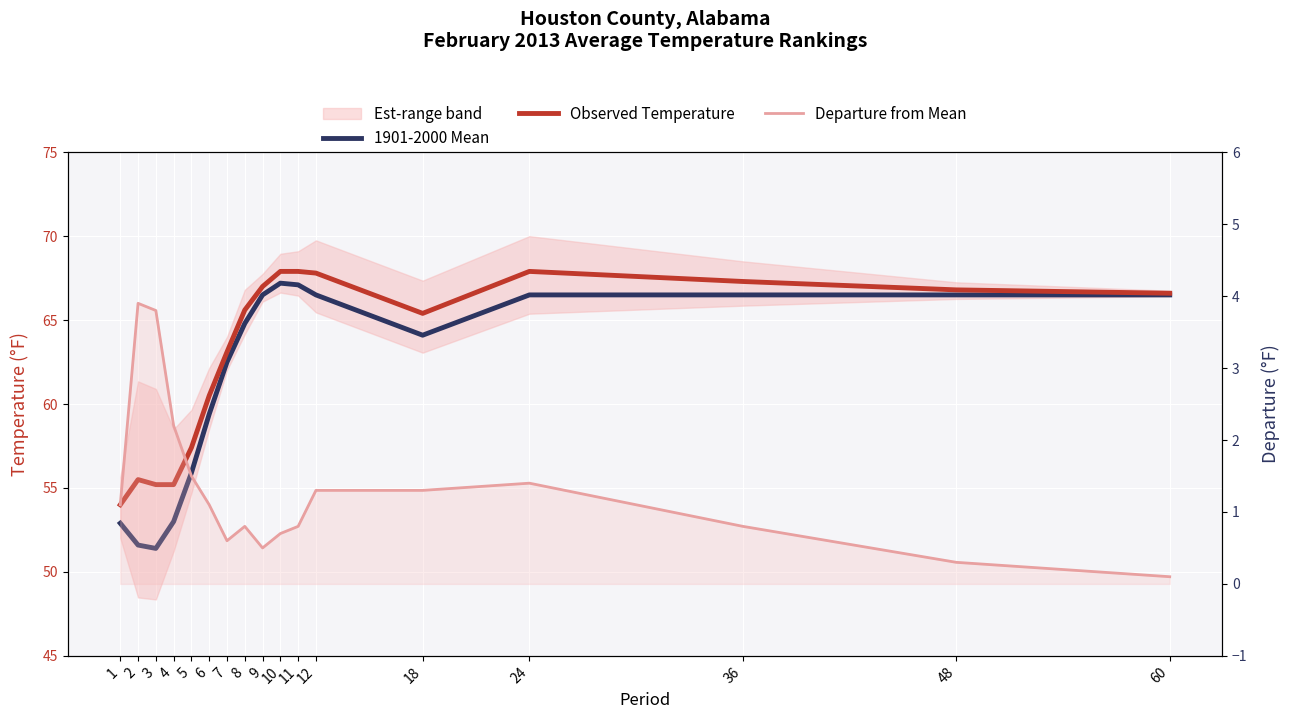

True or false: Departure from Mean and Observed Temperature cross at least once.

False